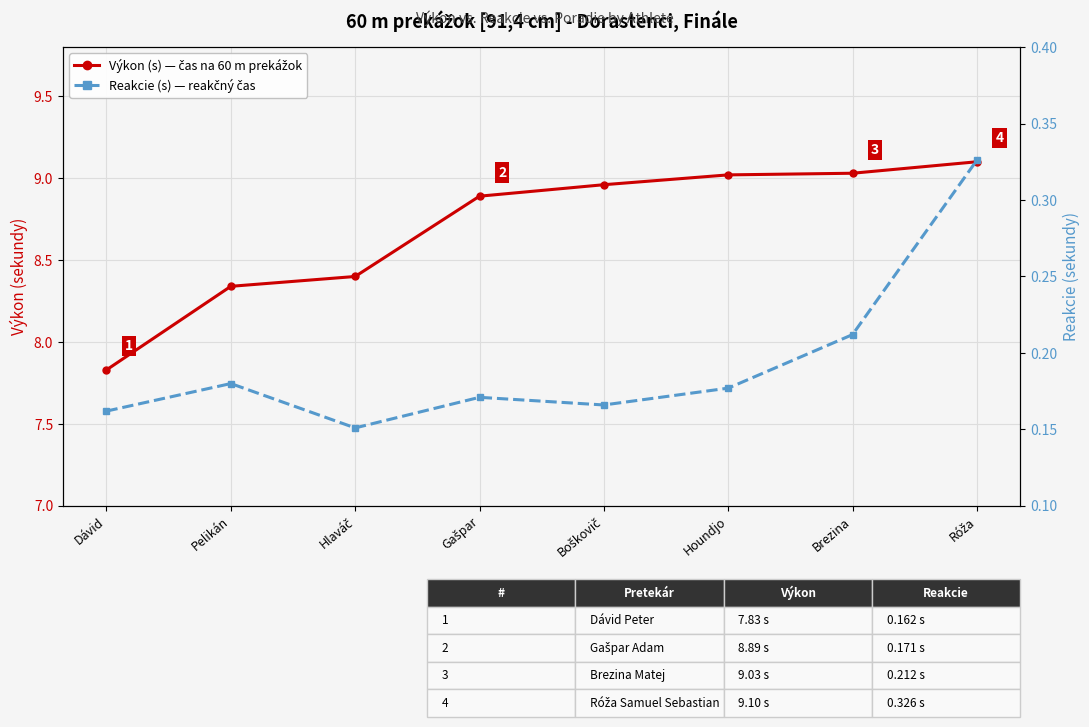

List the labels in order of Výkon (s) value, smallest first.

Dávid, Pelikán, Hlaváč, Gašpar, Boškovič, Houndjo, Brezina, Róža